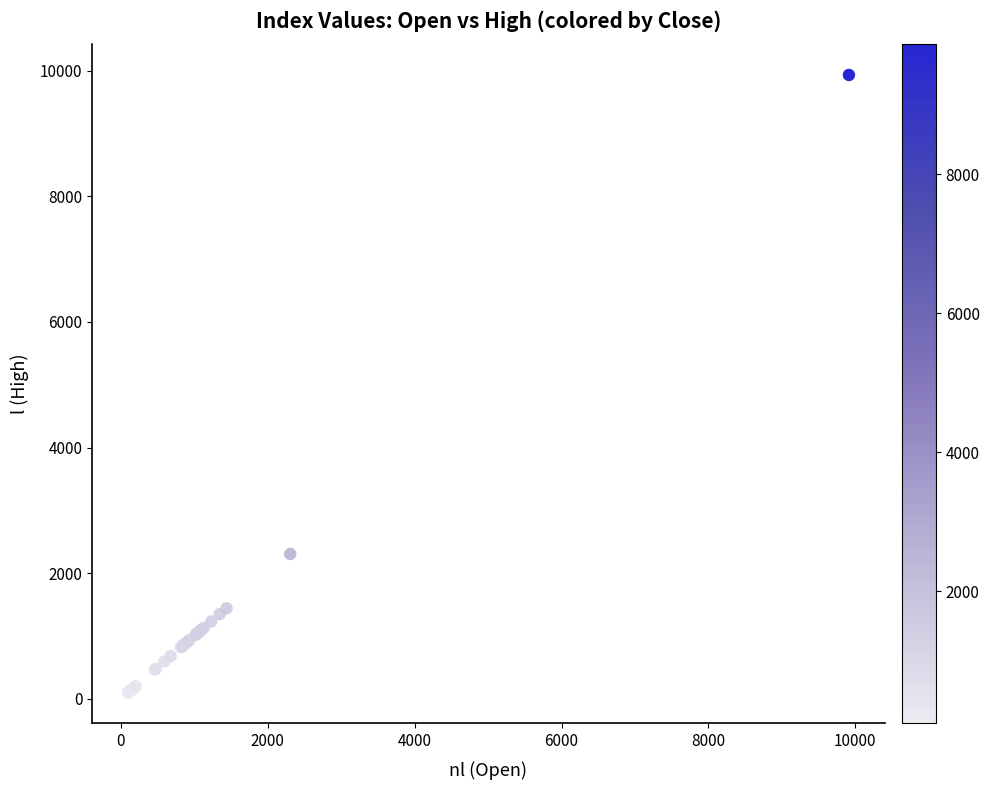

What Y value in the scatter plot is closest to 5014?

2306.4